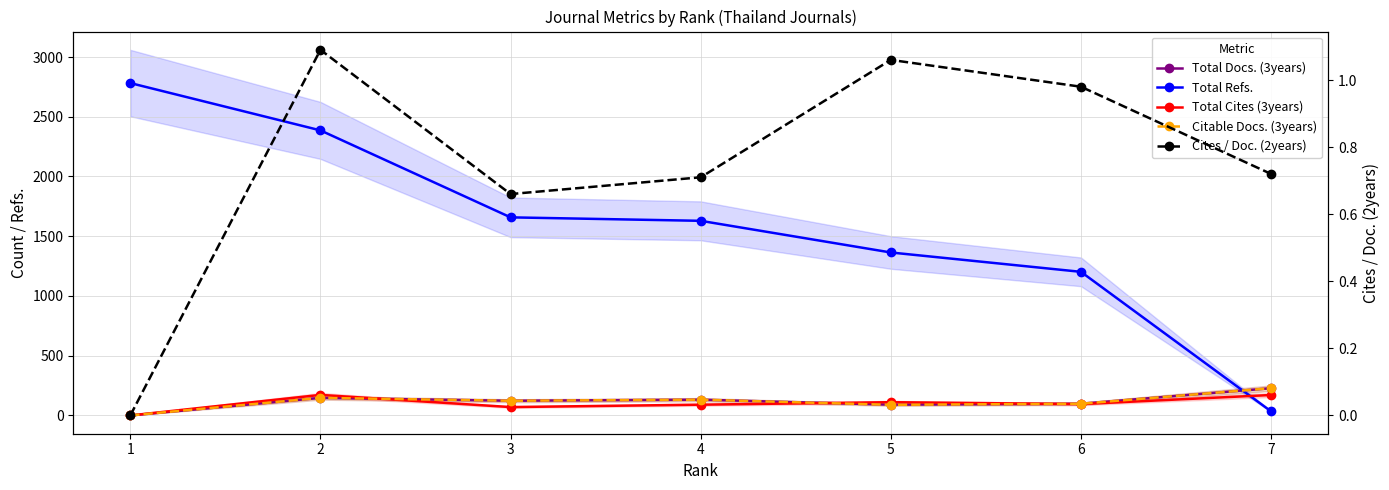

What is the value of the Total Refs. point at the 3rd from the left?

1658.0